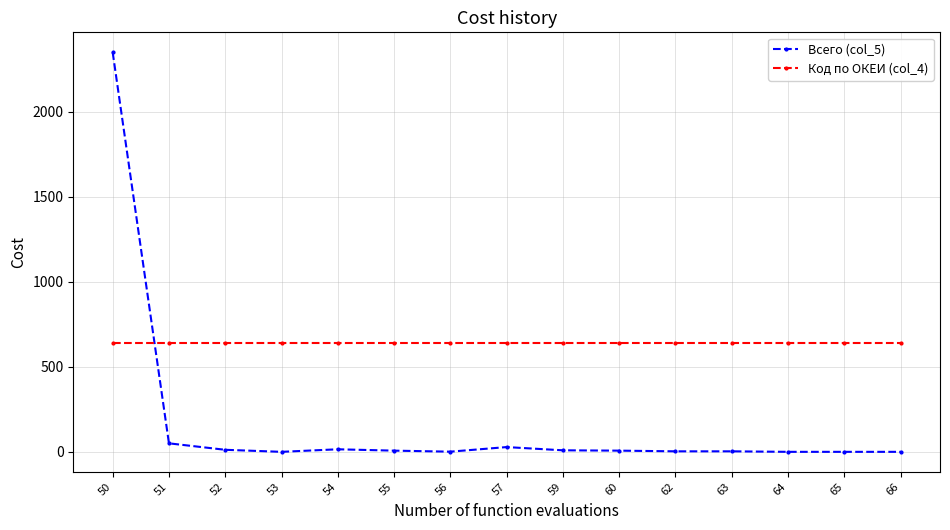

Rank the series by their maximum value, from highest to lowest.

Всего (col_5), Код по ОКЕИ (col_4)